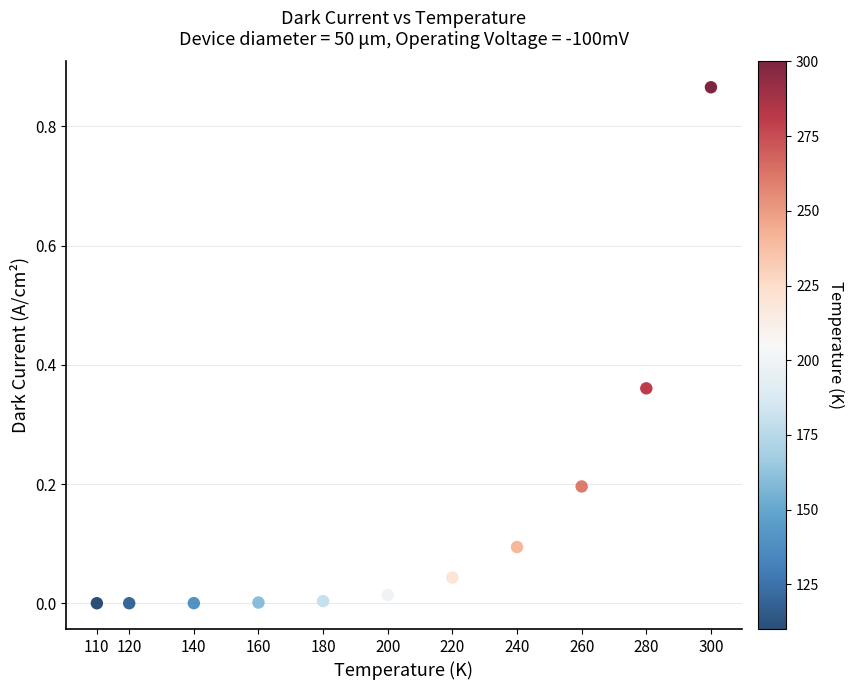

What is the average X value?

200.9